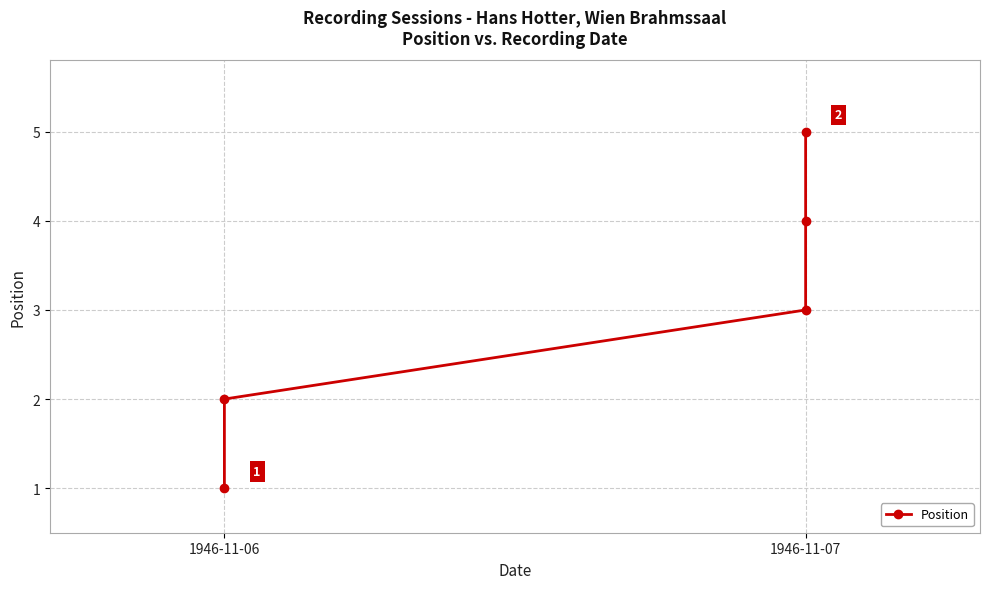

What is the difference between the maximum and minimum values?

4